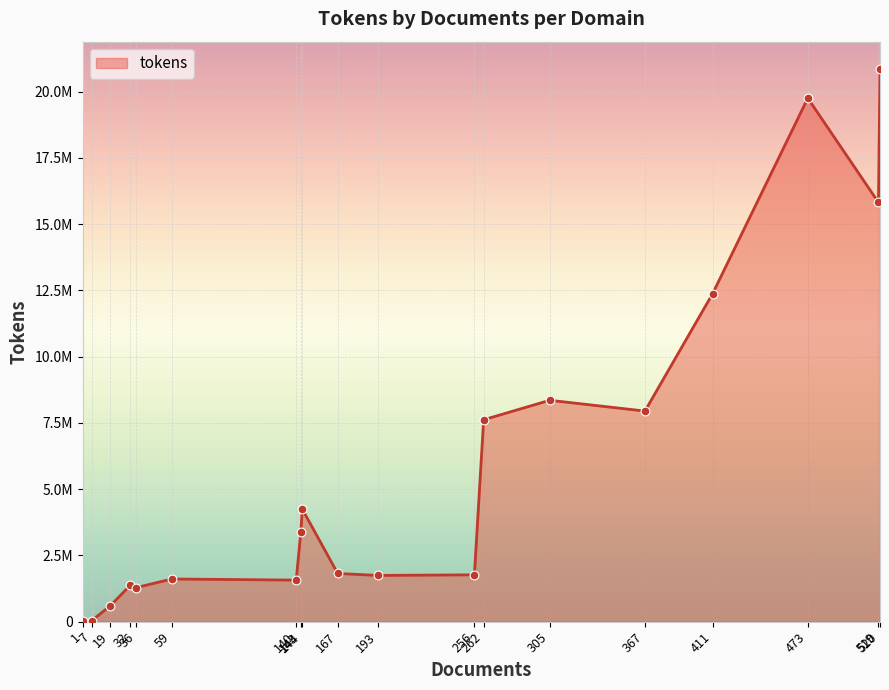

What is the ratio of the value at 520 to the value at 144?

4.9